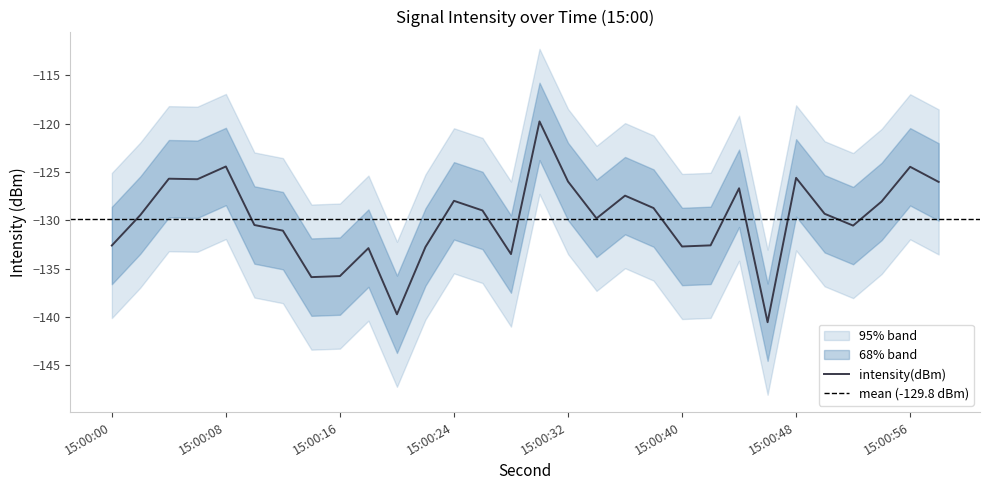

What is the sum of the intensity_center values at 54 and 50?

-257.4